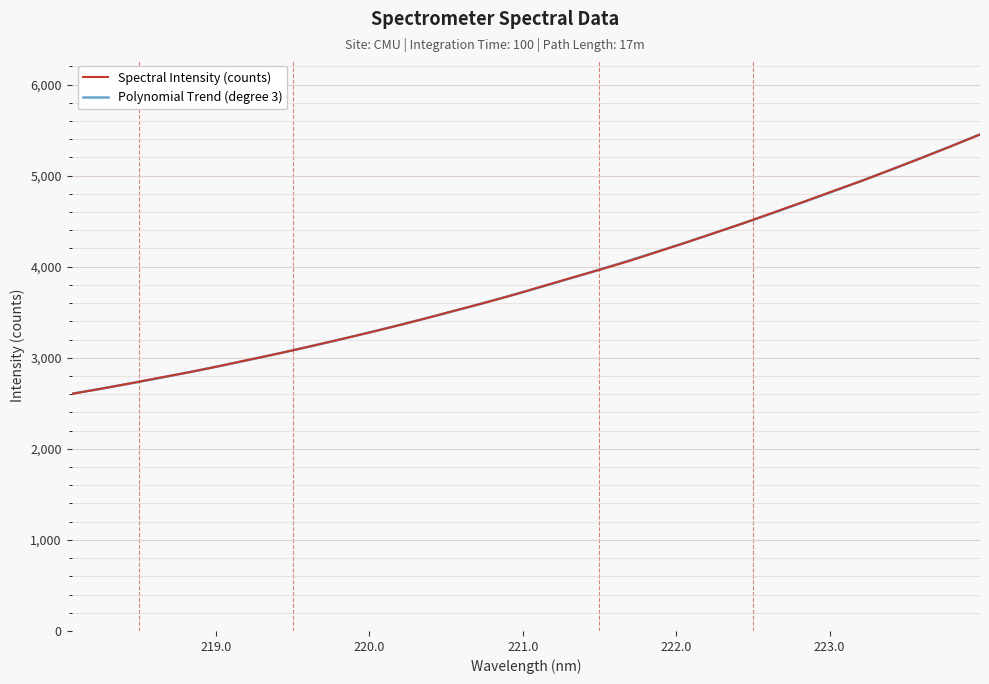

Which category has the lowest value across all series?

218.0596